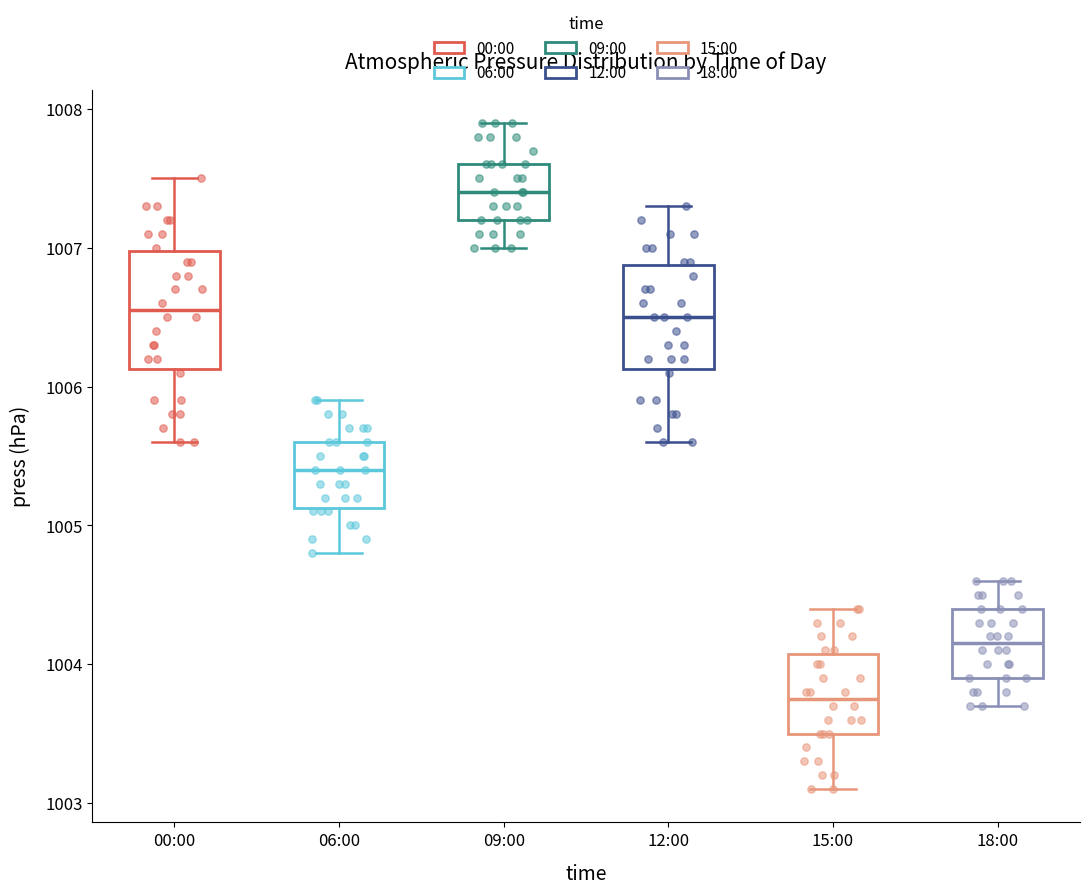

Reading left to right, transcribe this box plot: for each box, give where its median line is, the range the box spans, and where its two whiskers end, as read against the y-axis. The values are not printed on the chart, so give them approximately, as read against the axis.

00:00: median 1006.6, box 1006.1 to 1007.0, whiskers 1005.6 to 1007.5
06:00: median 1005.4, box 1005.1 to 1005.6, whiskers 1004.8 to 1005.9
09:00: median 1007.4, box 1007.2 to 1007.6, whiskers 1007.0 to 1007.9
12:00: median 1006.5, box 1006.1 to 1006.9, whiskers 1005.6 to 1007.3
15:00: median 1003.8, box 1003.5 to 1004.1, whiskers 1003.1 to 1004.4
18:00: median 1004.2, box 1003.9 to 1004.4, whiskers 1003.7 to 1004.6